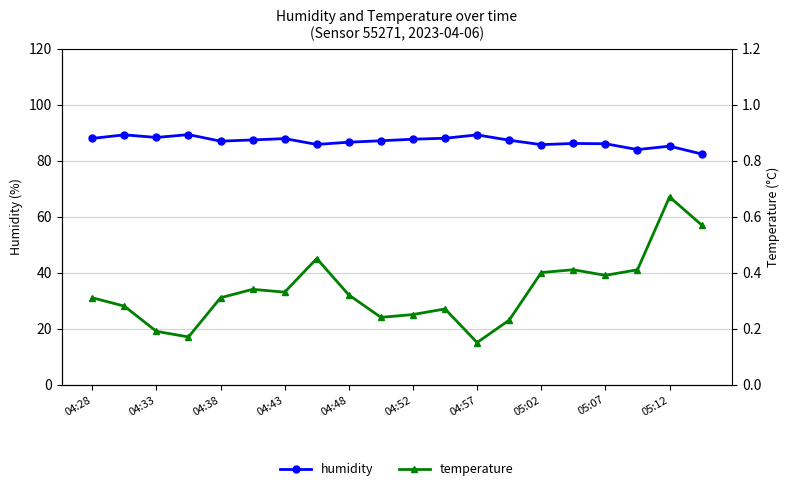

What is the minimum value shown in the chart?

0.1